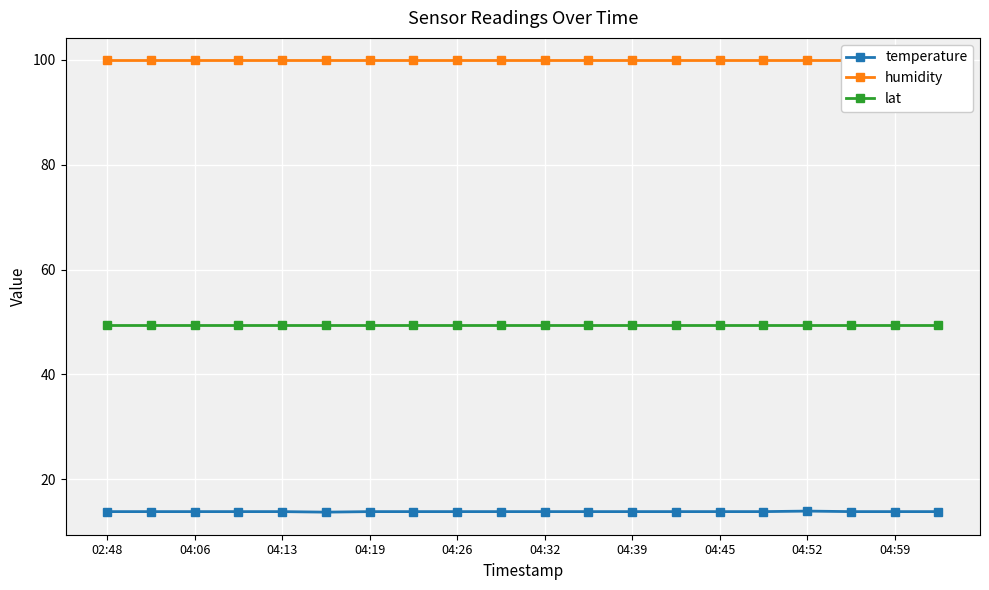

What is the sum of all temperature values?

276.0